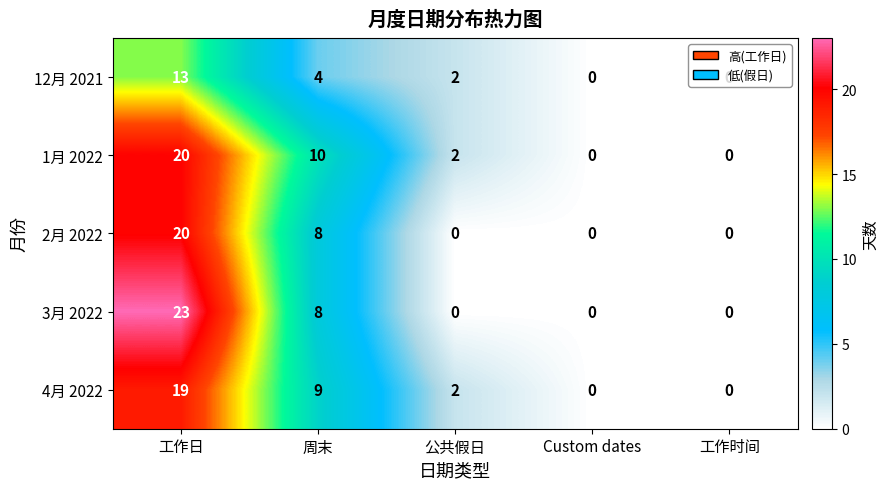

Which series has the largest range (max minus min)?

3月 2022